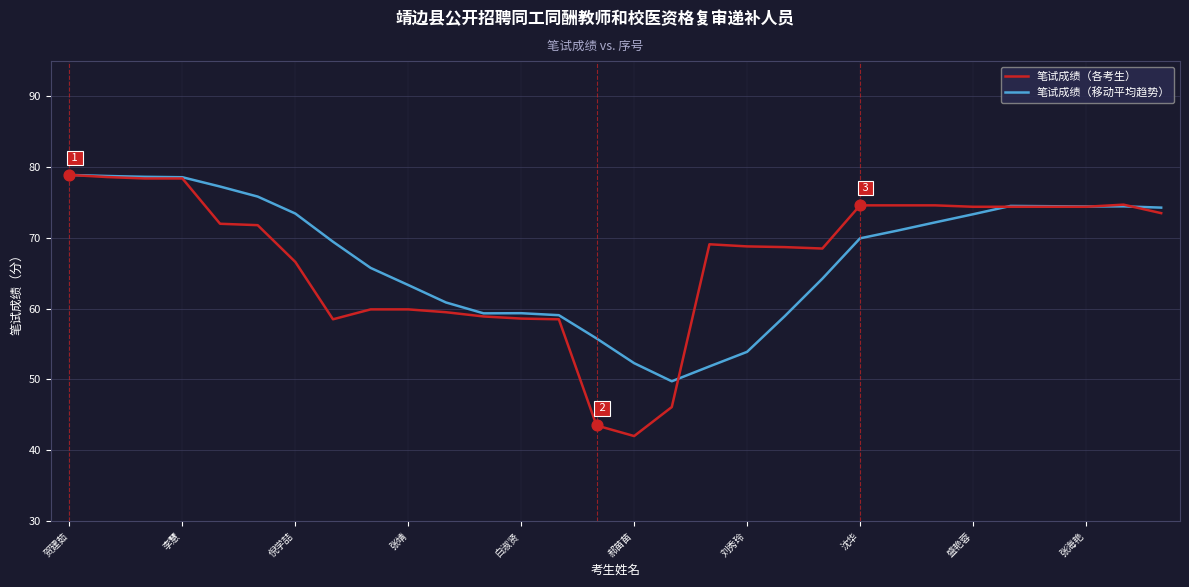

What are all the series names shown in the legend?

笔试成绩（各考生）, 笔试成绩（移动平均趋势）